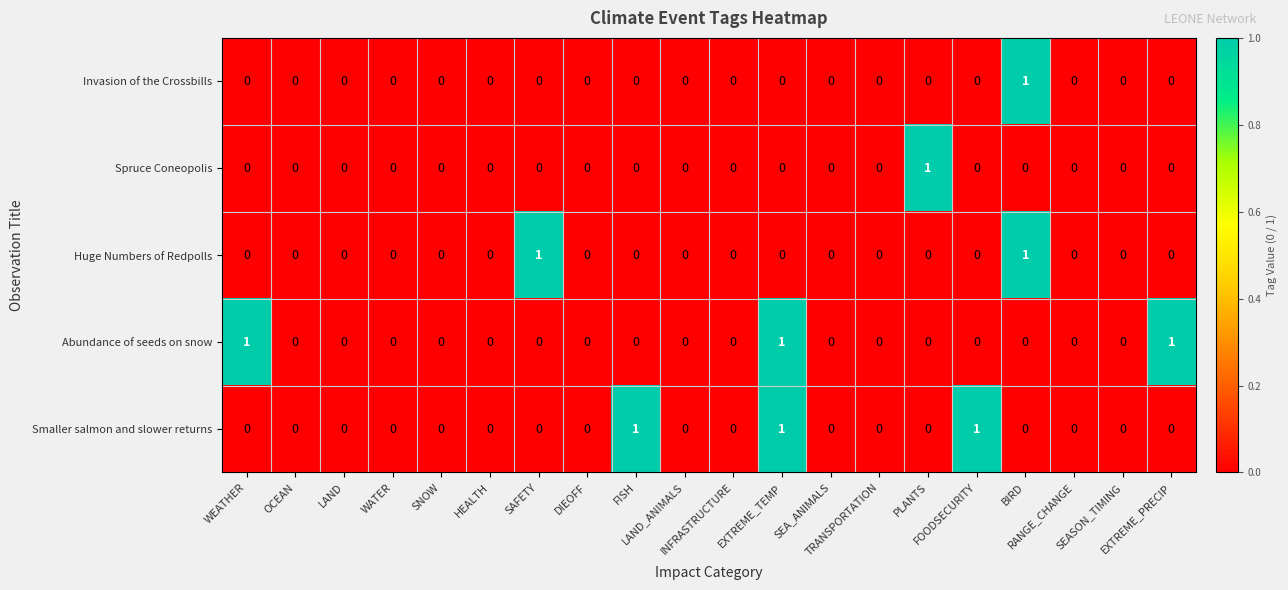

Count the Huge Numbers of Redpolls values in the range 0 to 1.

20